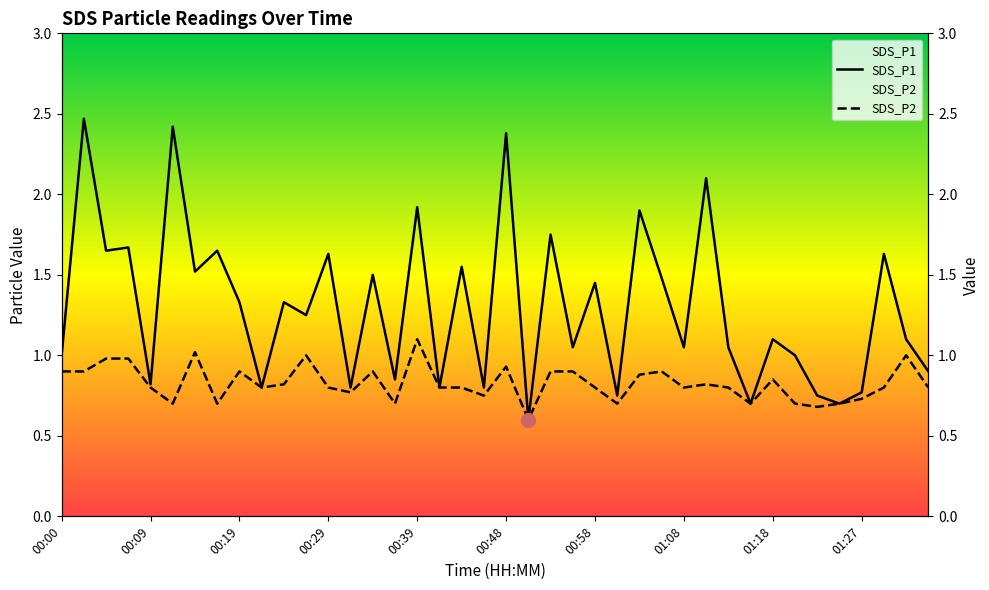

Reading left to right, what are all the values shown in this chart?

SDS_P1: 1.0	2.5	1.6	1.7	0.8	2.4	1.5	1.6	1.3	0.8	1.3	1.2	1.6	0.8	1.5	0.8	1.9	0.8	1.6	0.8	2.4	0.6	1.8	1.1	1.4	0.8	1.9	1.5	1.1	2.1	1.1	0.7	1.1	1.0	0.8	0.7	0.8	1.6	1.1	0.9
SDS_P2: 0.9	0.9	1.0	1.0	0.8	0.7	1.0	0.7	0.9	0.8	0.8	1.0	0.8	0.8	0.9	0.7	1.1	0.8	0.8	0.8	0.9	0.6	0.9	0.9	0.8	0.7	0.9	0.9	0.8	0.8	0.8	0.7	0.8	0.7	0.7	0.7	0.7	0.8	1.0	0.8